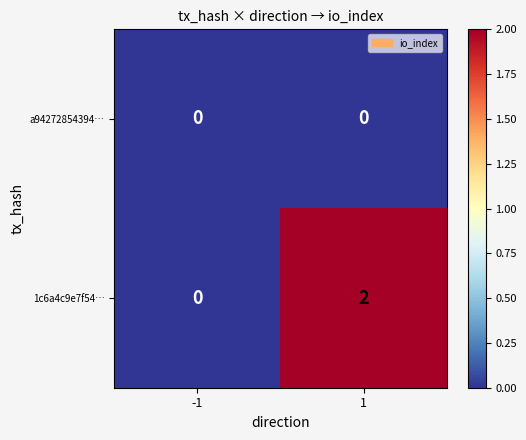

Reading right to left, transcribe all the data shown in this chart.

a94272854394…: 1=0	-1=0
1c6a4c9e7f54…: 1=2	-1=0